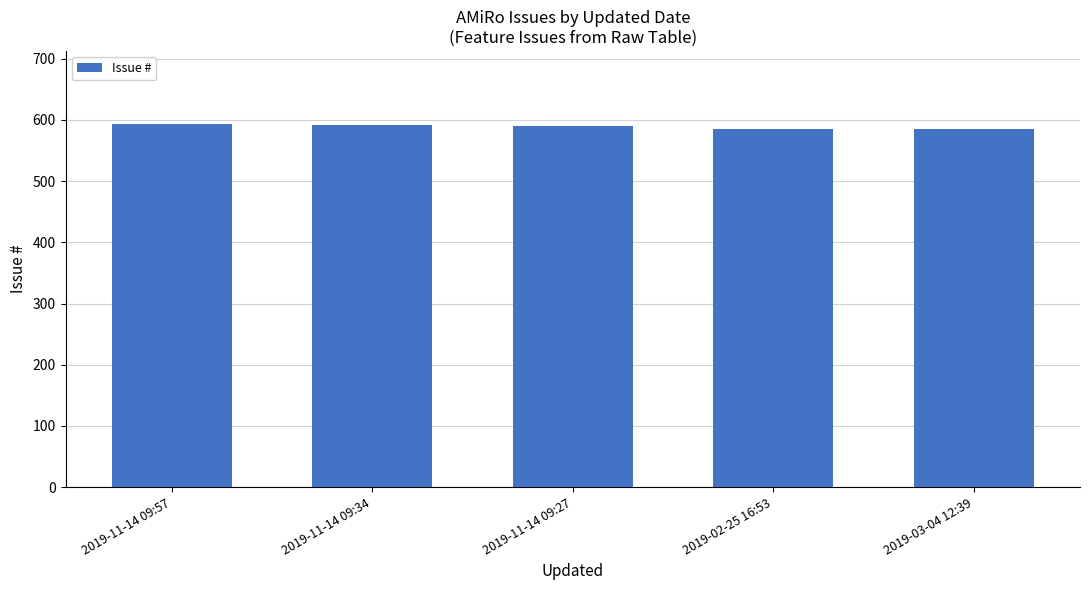

What is the difference between the second highest and second lowest values?

6